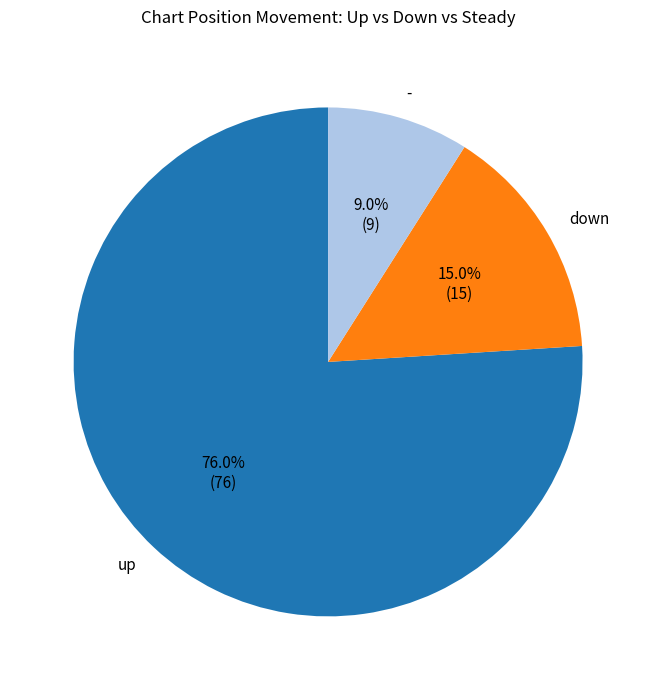

To the nearest percent, what portion does - represent?

9%